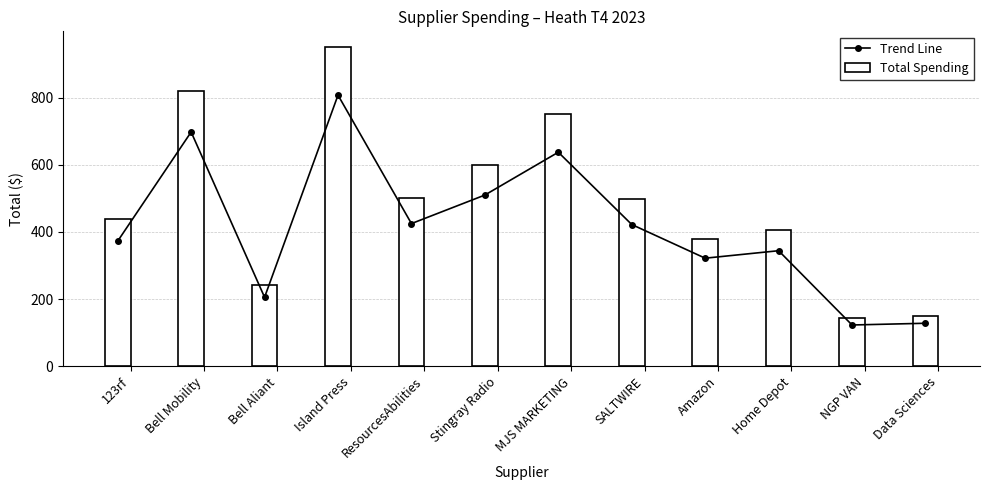

Reading left to right, list all the values displayed in this chart.

Trend Line: 372.8	697.7	205.6	807.5	425.0	510.0	637.5	422.2	322.0	344.2	123.1	128.2
Total Spending: 438.6	820.8	241.9	950.0	500.0	600.0	750.0	496.8	378.8	405.0	144.8	150.8